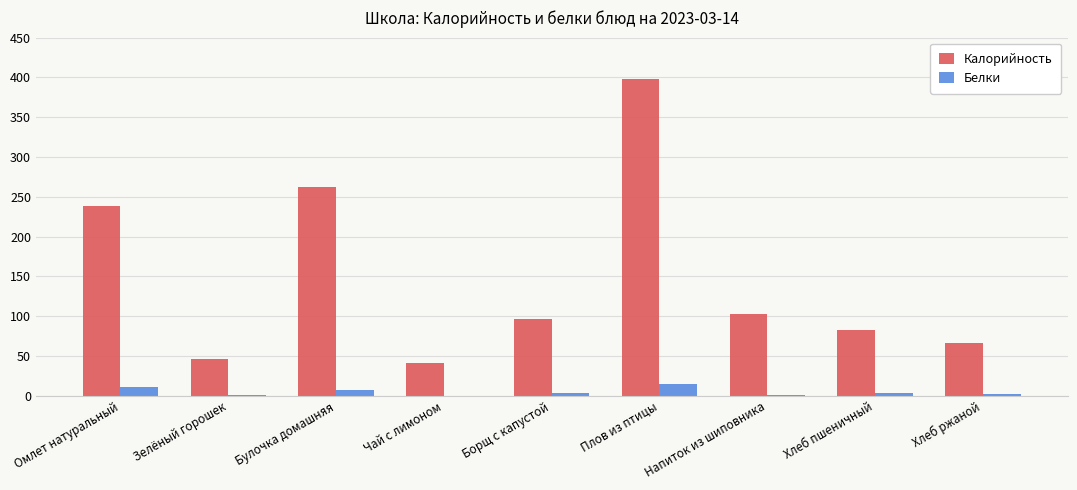

Which series changed the most between Плов из птицы and Напиток из шиповника?

Калорийность